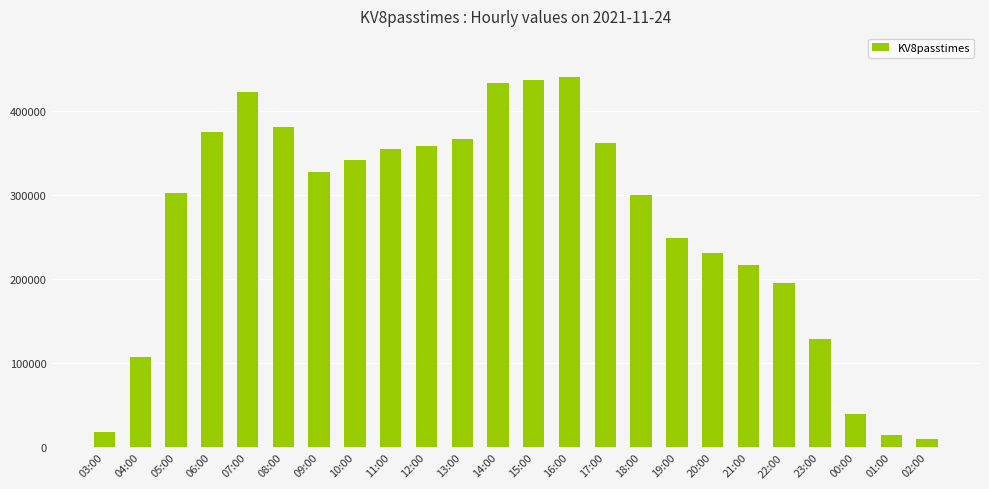

What is the ratio of the value at 14:00 to the value at 04:00?

4.1